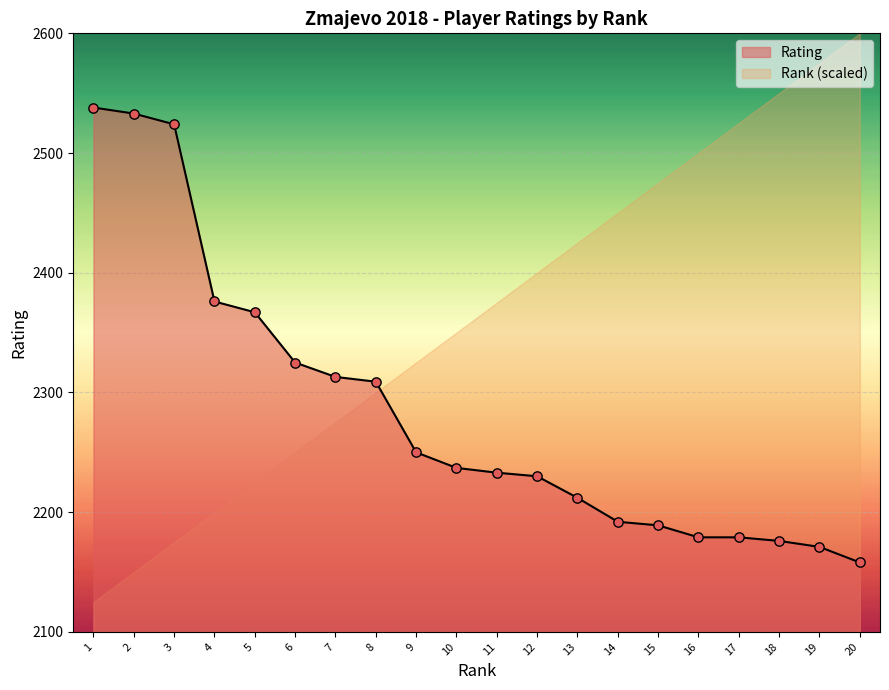

What is the minimum value for Rating?

2158